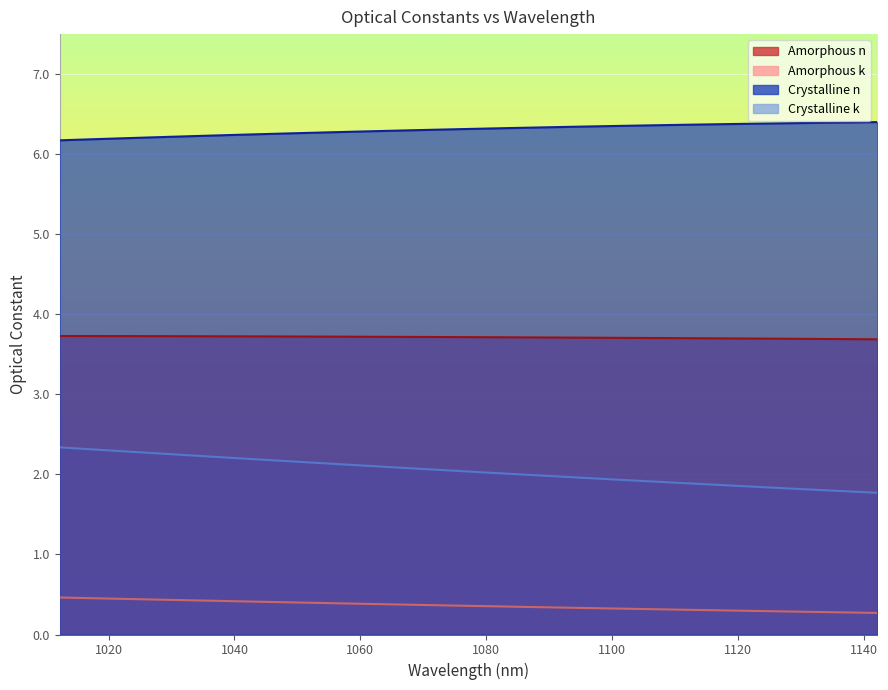

The Crystalline k series shows 2.1 at 1056.620972. True or false?

True